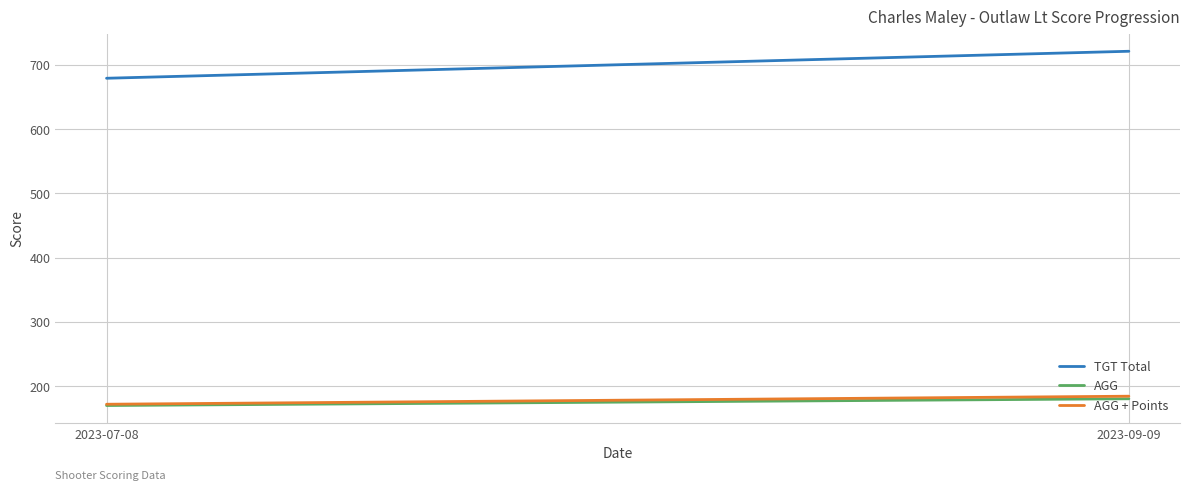

What is the sum of all AGG values?

350.0